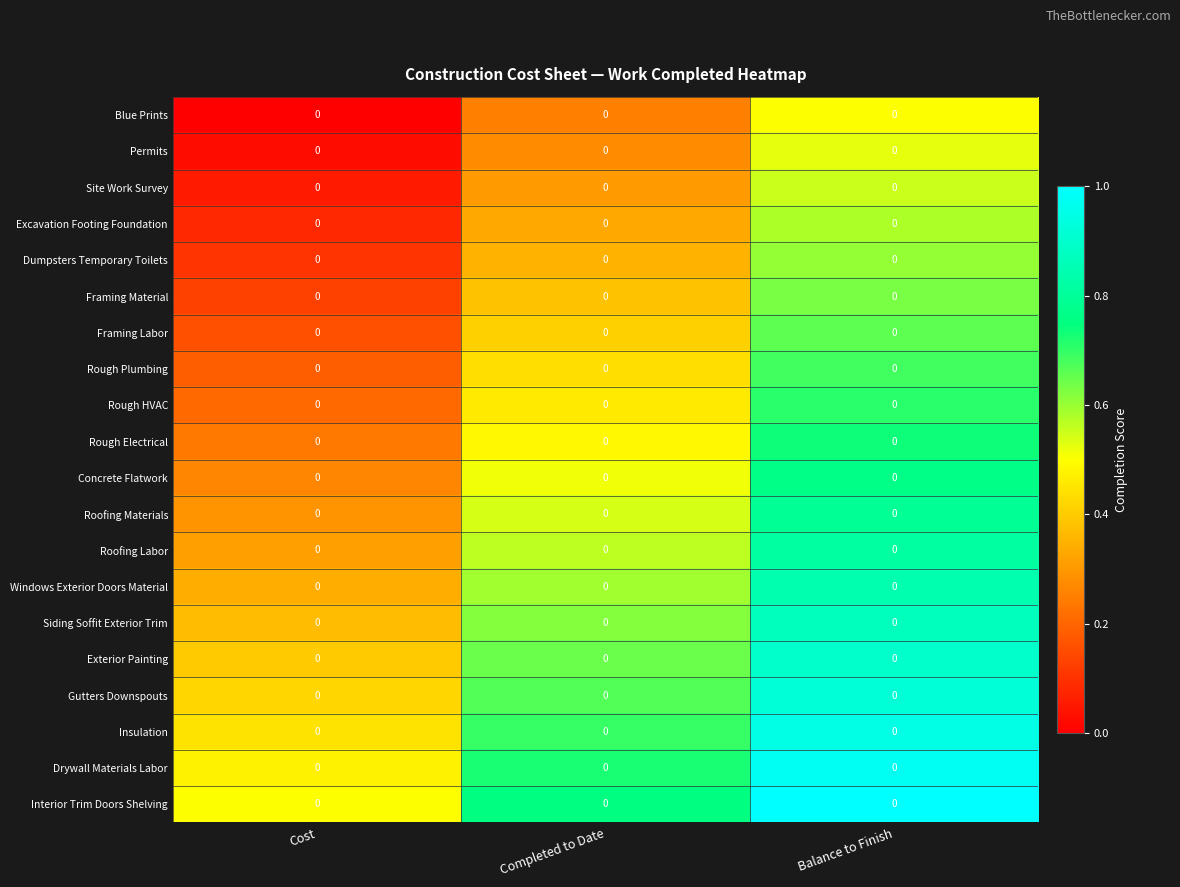

Reading right to left, transcribe all the data shown in this chart.

Blue Prints: Balance to Finish=0.0	Completed to Date=0.0	Cost=0.0
Permits: Balance to Finish=0.0	Completed to Date=0.0	Cost=0.0
Site Work Survey: Balance to Finish=0.0	Completed to Date=0.0	Cost=0.0
Excavation Footing Foundation: Balance to Finish=0.0	Completed to Date=0.0	Cost=0.0
Dumpsters Temporary Toilets: Balance to Finish=0.0	Completed to Date=0.0	Cost=0.0
Framing Material: Balance to Finish=0.0	Completed to Date=0.0	Cost=0.0
Framing Labor: Balance to Finish=0.0	Completed to Date=0.0	Cost=0.0
Rough Plumbing: Balance to Finish=0.0	Completed to Date=0.0	Cost=0.0
Rough HVAC: Balance to Finish=0.0	Completed to Date=0.0	Cost=0.0
Rough Electrical: Balance to Finish=0.0	Completed to Date=0.0	Cost=0.0
Concrete Flatwork: Balance to Finish=0.0	Completed to Date=0.0	Cost=0.0
Roofing Materials: Balance to Finish=0.0	Completed to Date=0.0	Cost=0.0
Roofing Labor: Balance to Finish=0.0	Completed to Date=0.0	Cost=0.0
Windows Exterior Doors Material: Balance to Finish=0.0	Completed to Date=0.0	Cost=0.0
Siding Soffit Exterior Trim: Balance to Finish=0.0	Completed to Date=0.0	Cost=0.0
Exterior Painting: Balance to Finish=0.0	Completed to Date=0.0	Cost=0.0
Gutters Downspouts: Balance to Finish=0.0	Completed to Date=0.0	Cost=0.0
Insulation: Balance to Finish=0.0	Completed to Date=0.0	Cost=0.0
Drywall Materials Labor: Balance to Finish=0.0	Completed to Date=0.0	Cost=0.0
Interior Trim Doors Shelving: Balance to Finish=0.0	Completed to Date=0.0	Cost=0.0